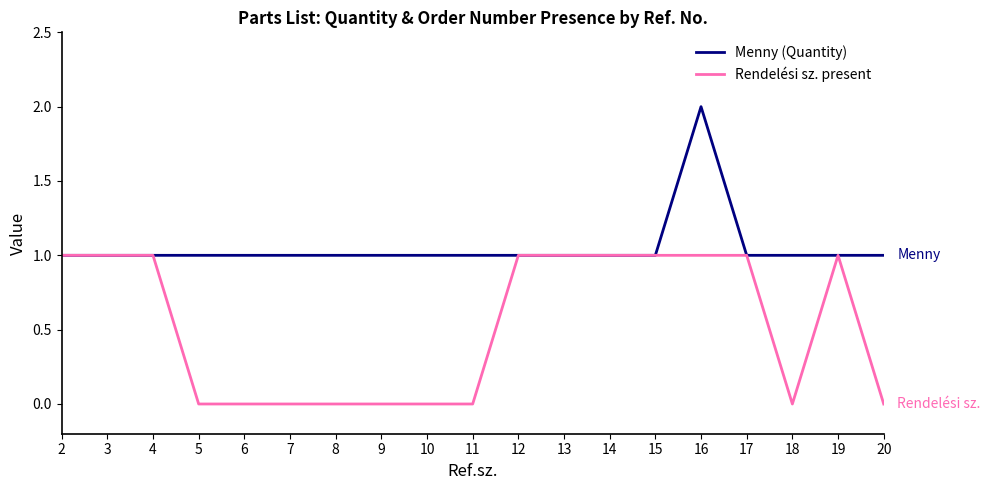

Which series changed the most between 6 and 12?

Rendelési sz. present